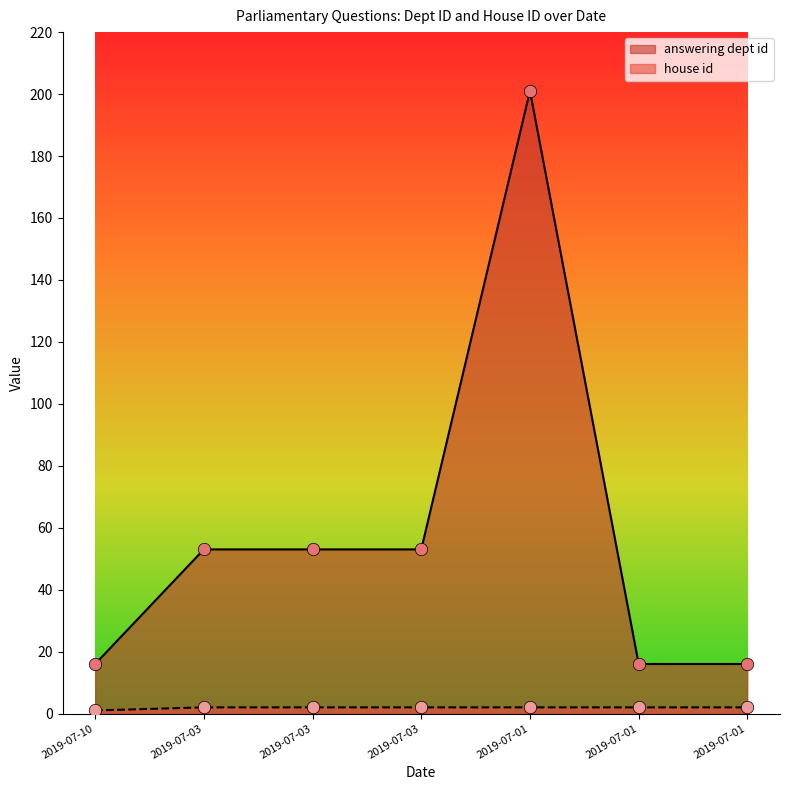

What is the total value across all series at 2019-07-03?

55